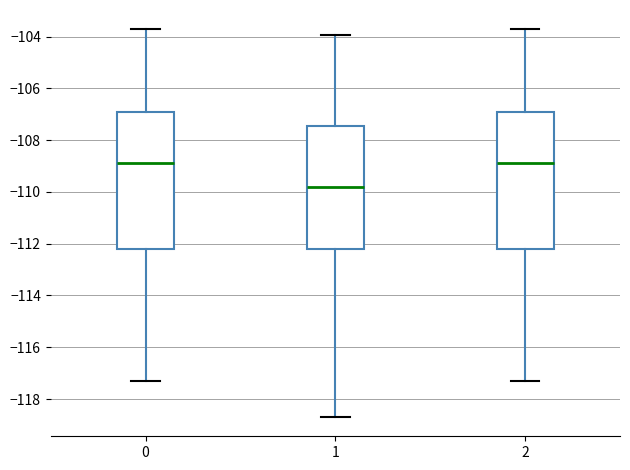

Where does the upper whisker of the box at x = 1 end on the y-axis? The values are not printed on the chart, so give them approximately, as read against the axis.

-104.0